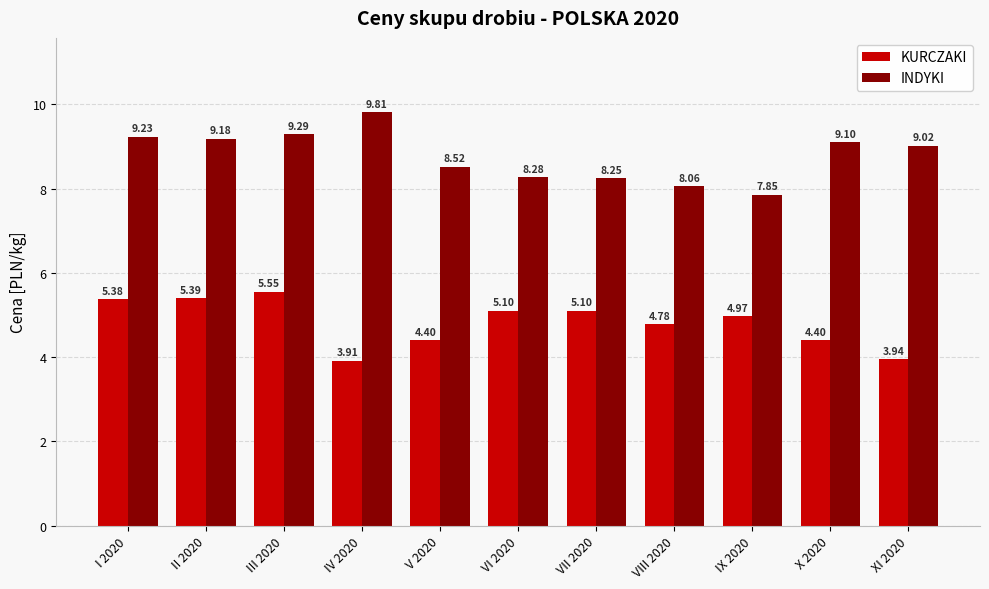

Which series has the largest total across all categories?

INDYKI